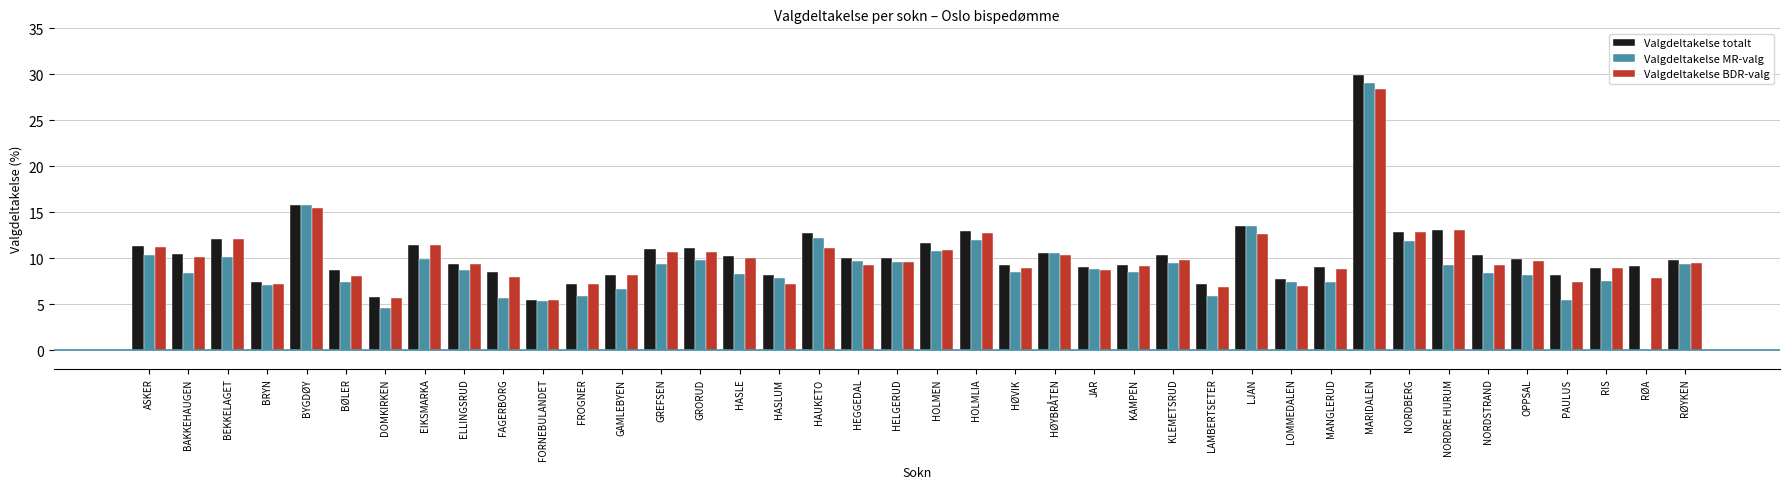

What value does the Valgdeltakelse BDR-valg series have at LAMBERTSETER?

6.9